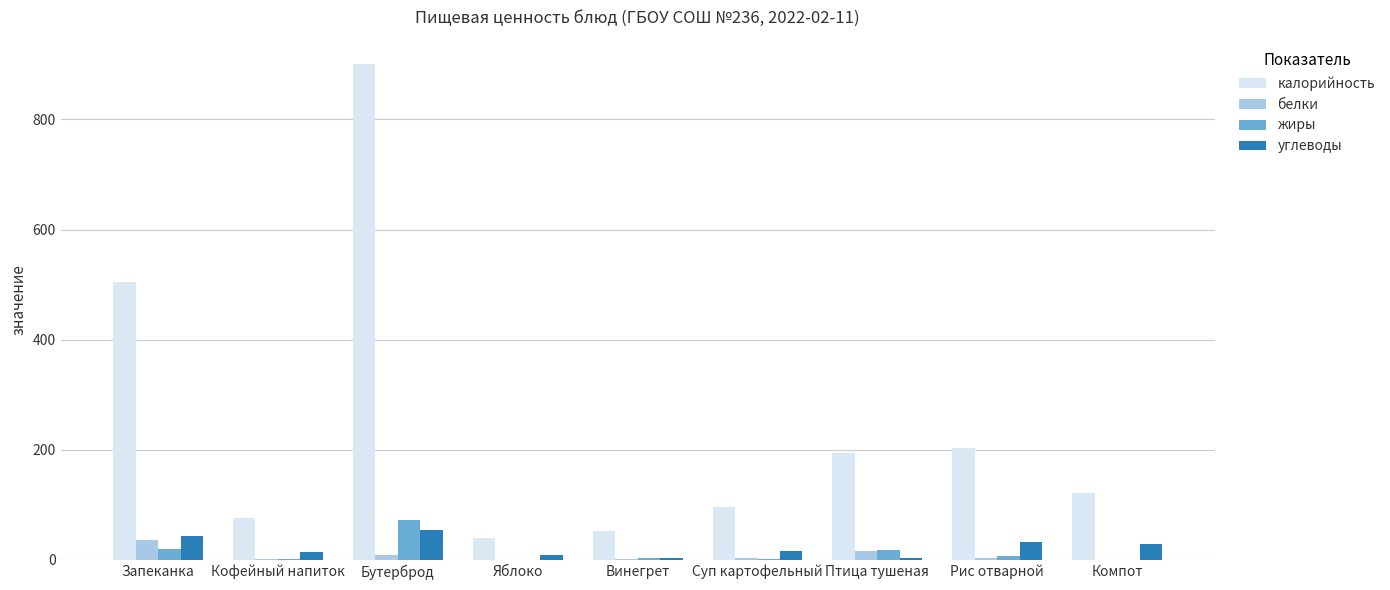

What are all the series names shown in the legend?

калорийность, белки, жиры, углеводы